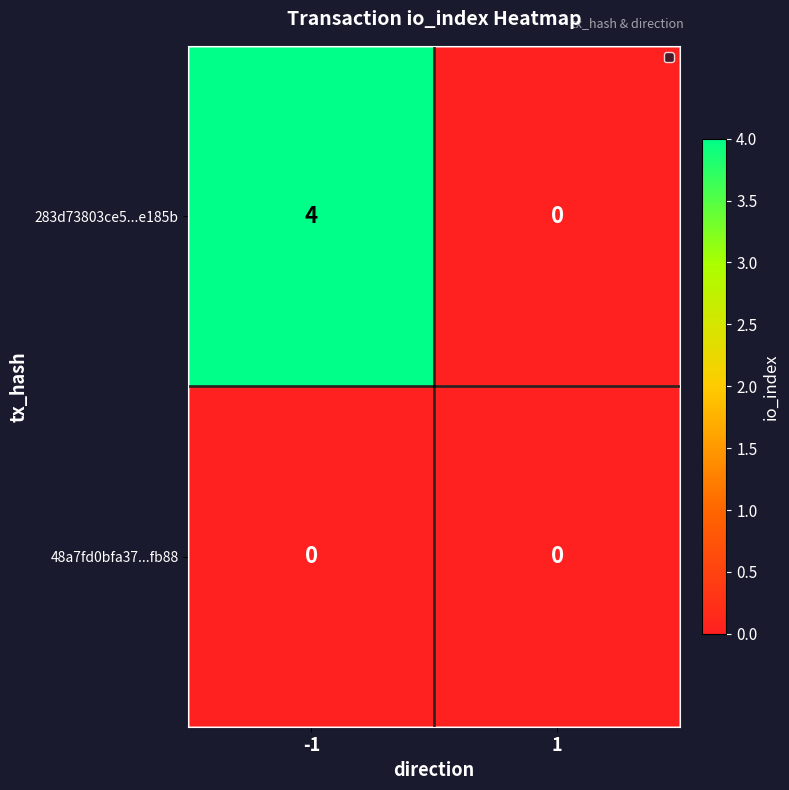

At how many categories does at least one series exceed 1?

1